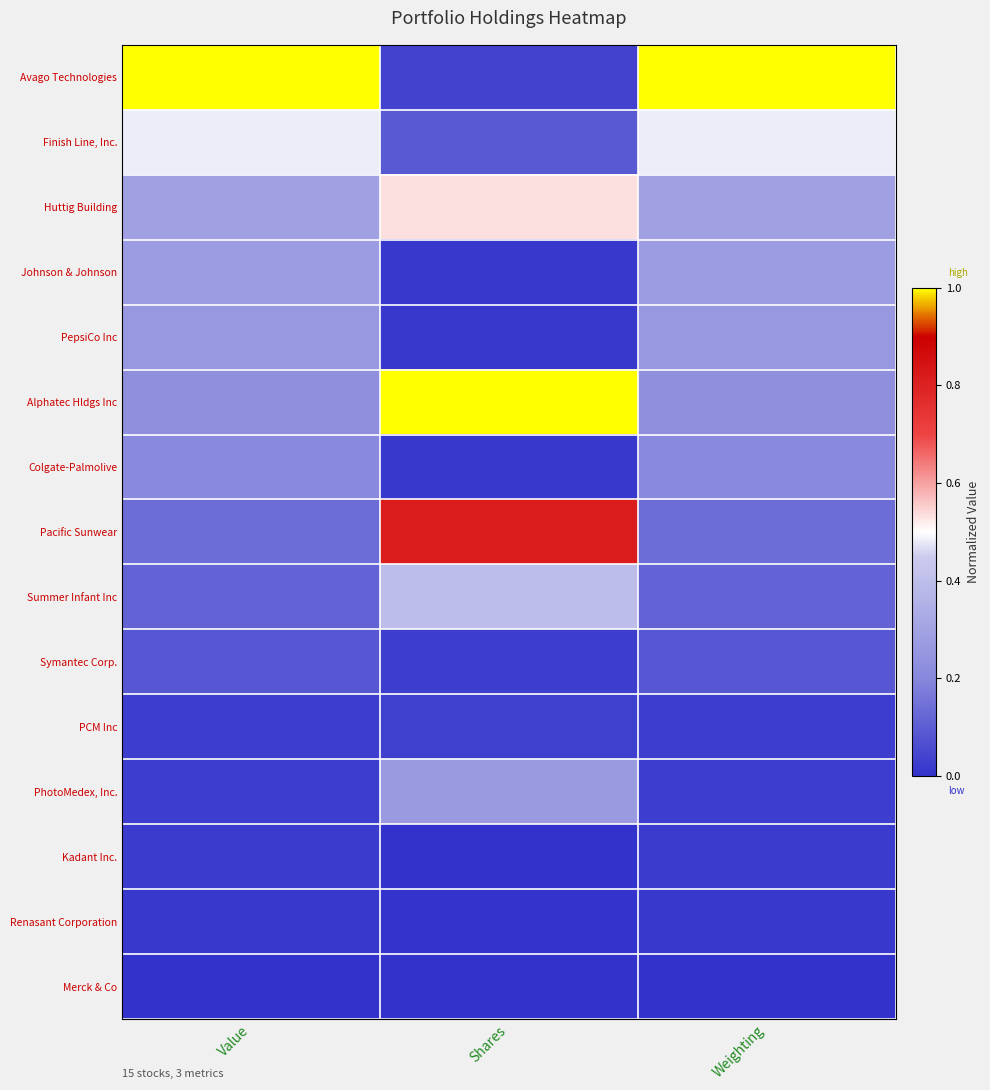

What is the total value across all series at Weighting?

3.2